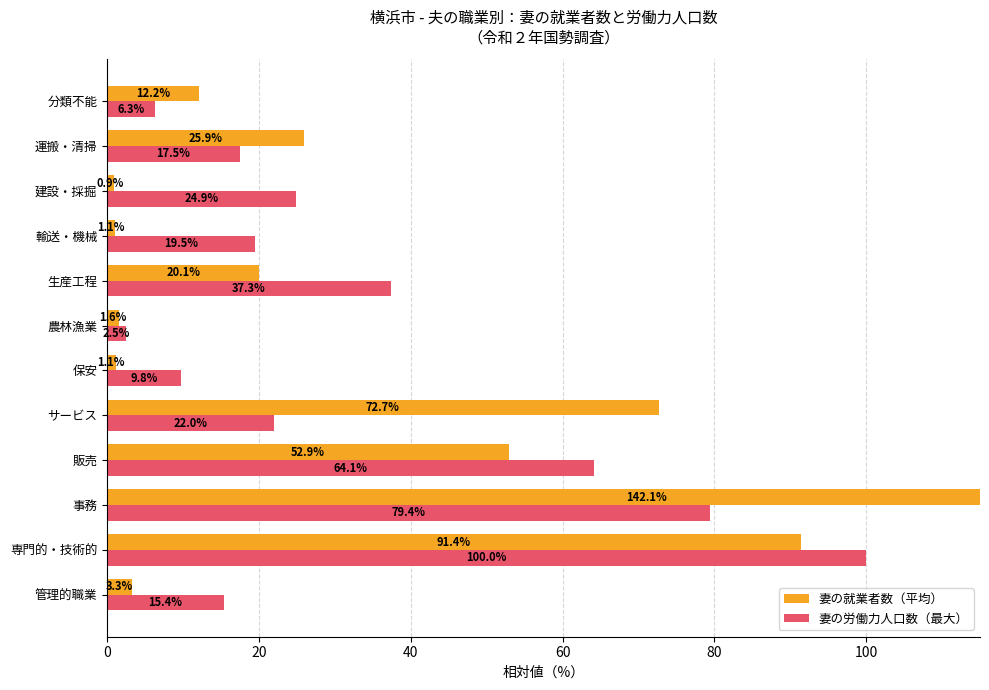

Which series has the largest total across all categories?

妻の就業者数（平均）